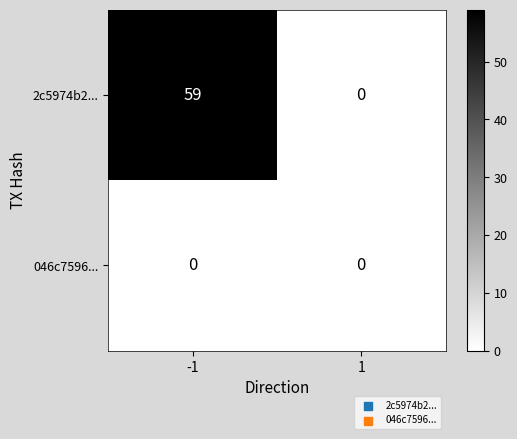

At which category is the sum across all series the highest?

-1